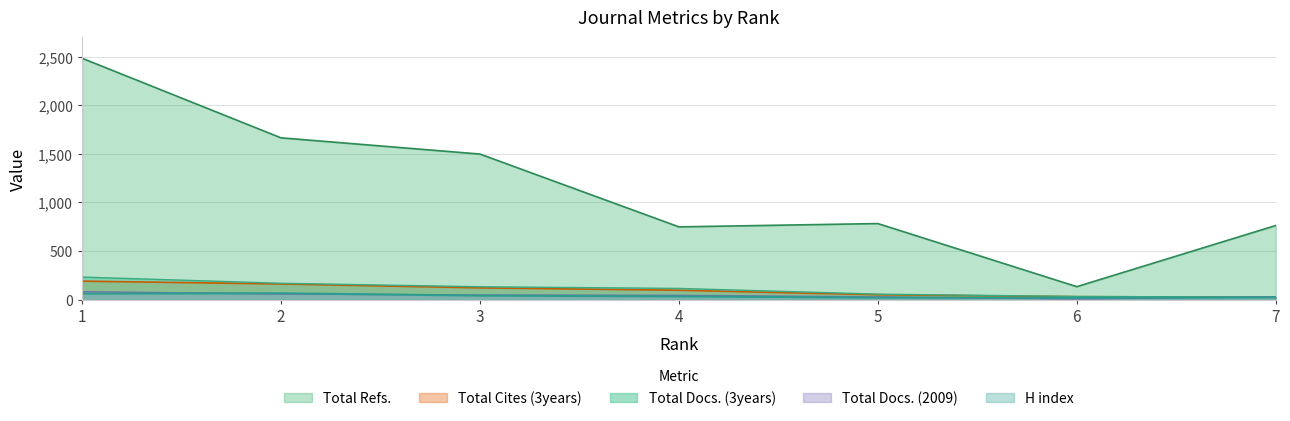

What is the minimum value shown in the chart?

6